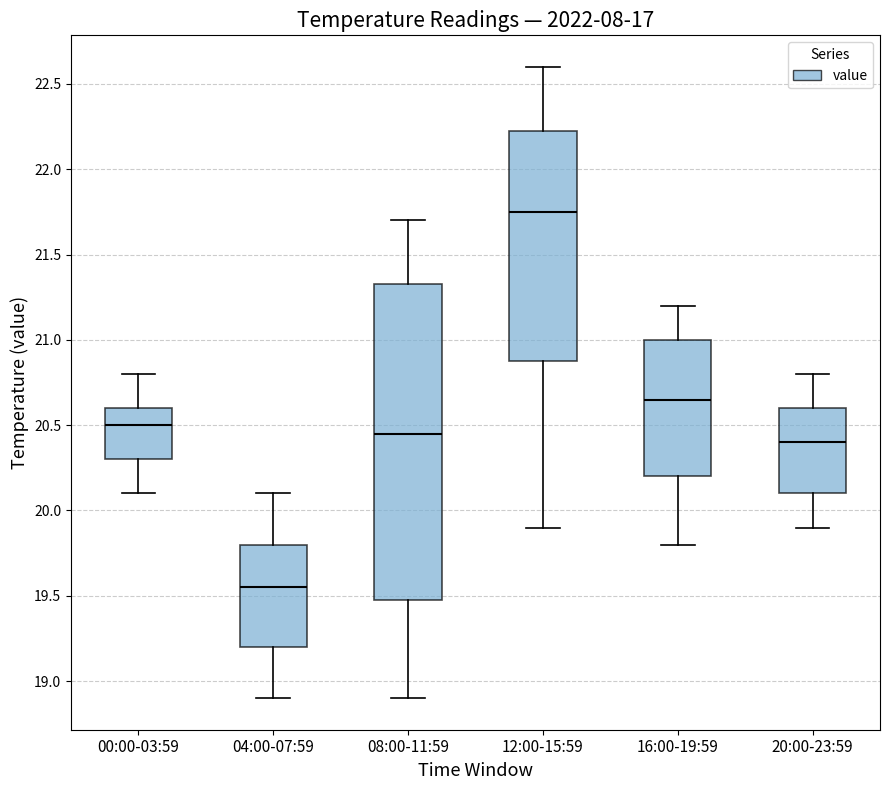

Where is the lower edge of the box for 16:00-19:59 on the y-axis? The values are not printed on the chart, so give them approximately, as read against the axis.

20.20